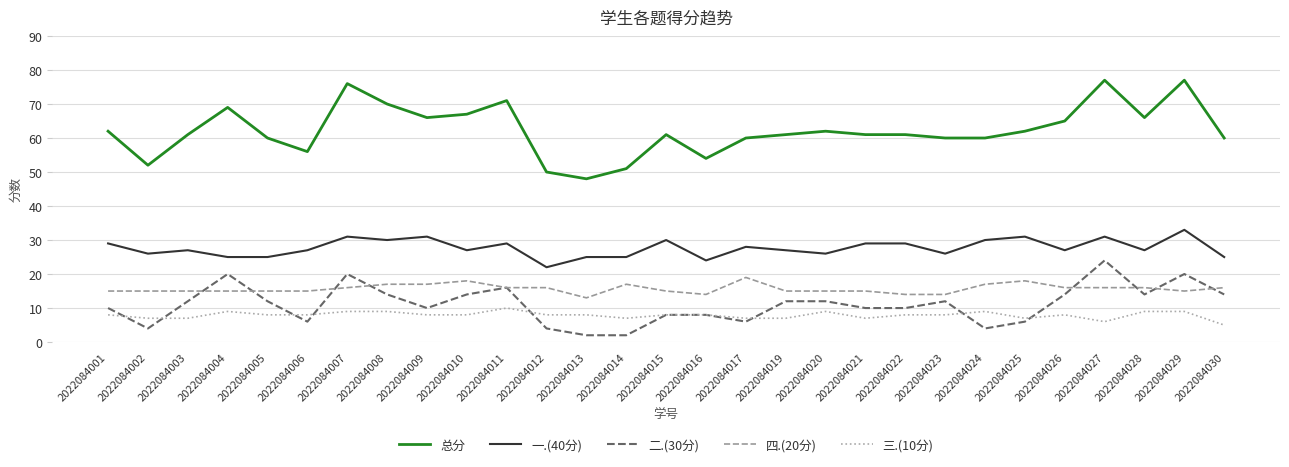

Which series has the largest total across all categories?

总分